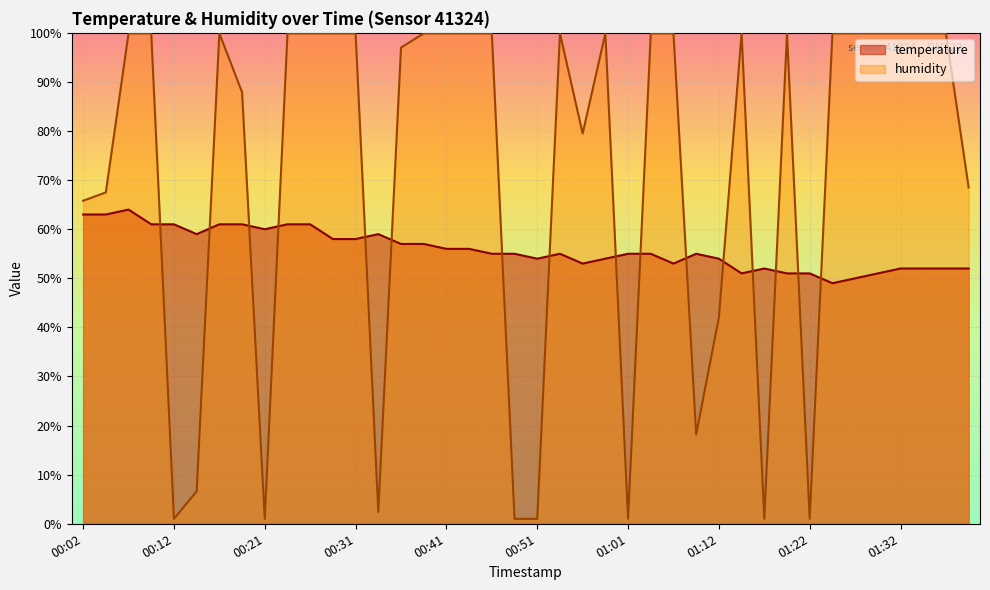

How many interior local peaks does the temperature series have?

5